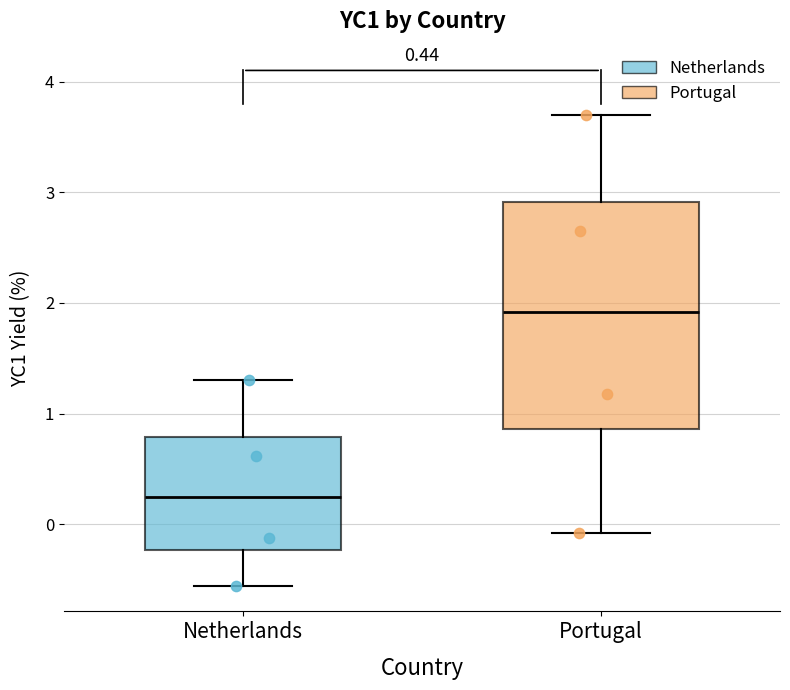

Comparing the boxes themselves (not the whiskers), which one is the tallest?

Portugal